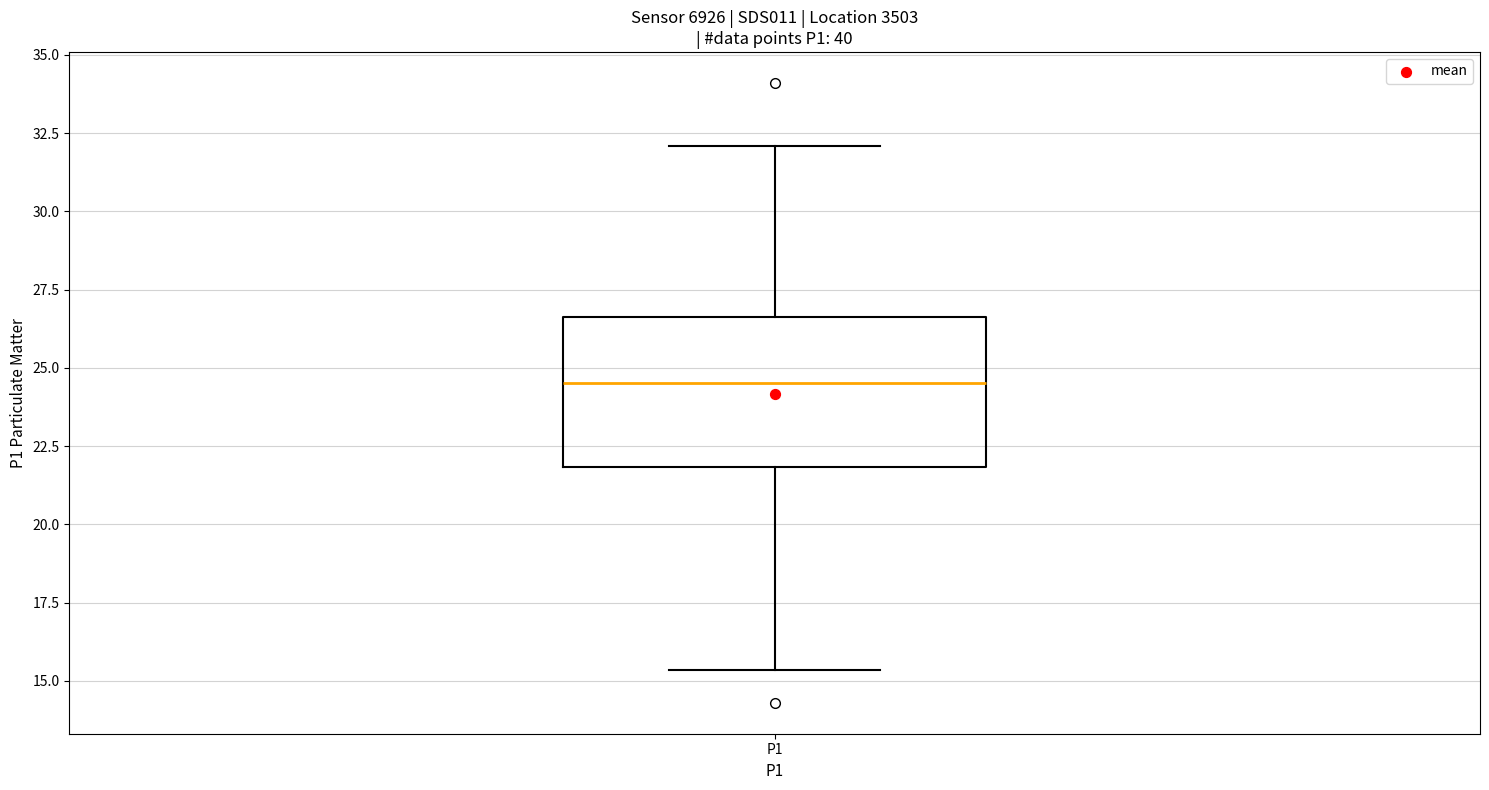

Transcribe this box plot: give where the median line is, the range the box spans, and where the two whiskers end, as read against the y-axis. The values are not printed on the chart, so give them approximately, as read against the axis.

median 24.5, box 22.0 to 26.5, whiskers 15.5 to 32.0